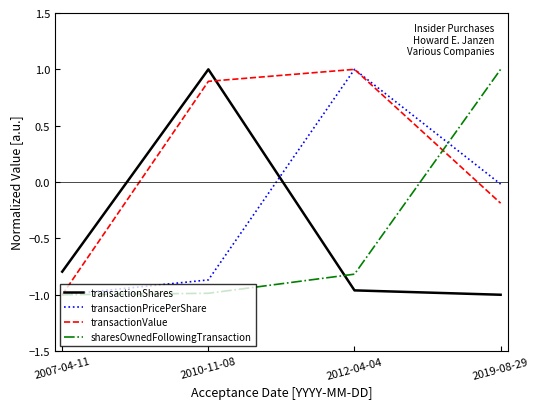

What is the highest value of the sharesOwnedFollowingTransaction series?

1.0